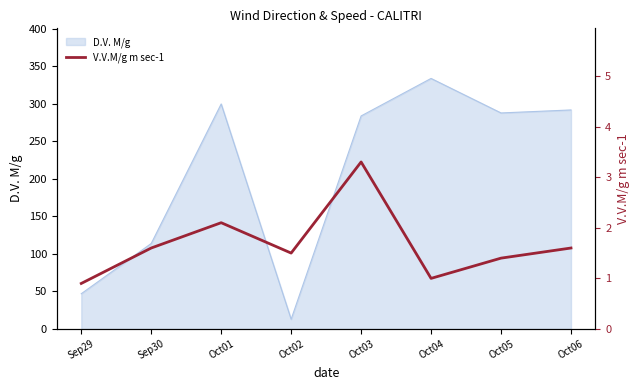

The chart shows a value of 1.6 at Oct06. True or false?

True